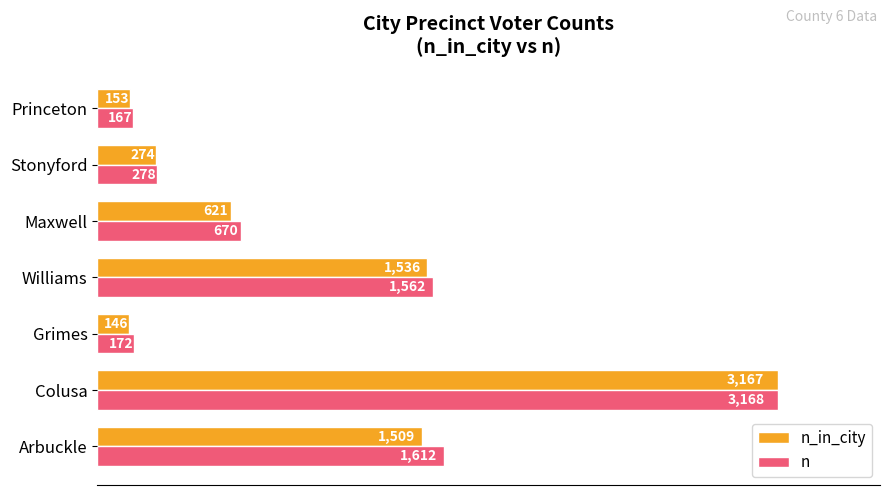

Rank the series at Stonyford from lowest to highest value.

n_in_city, n